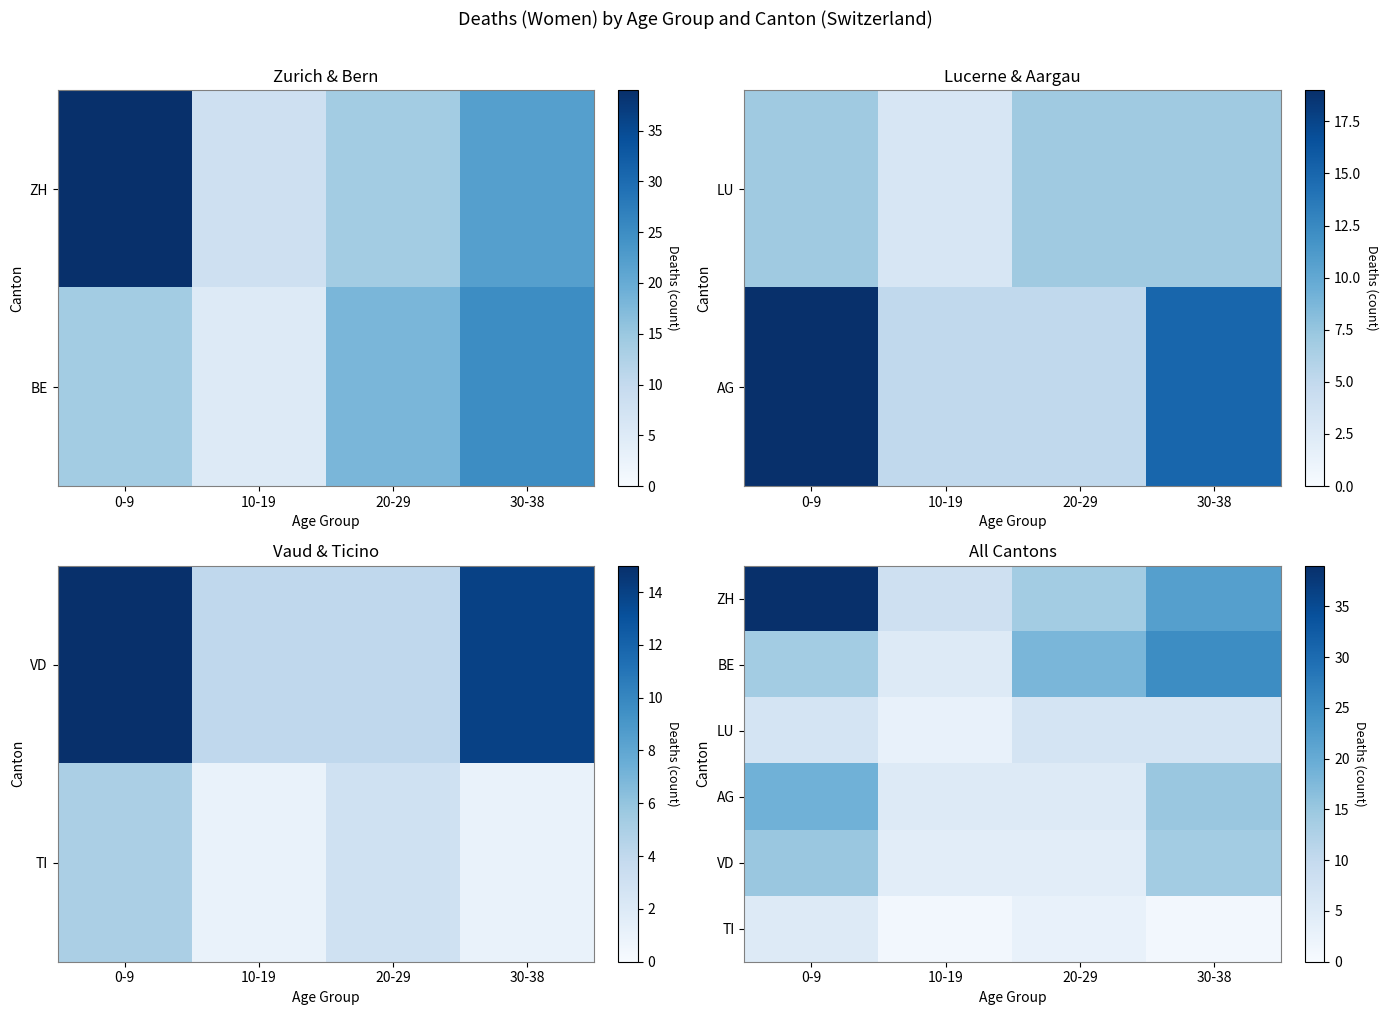

The value of VD at 0-9 is 24. True or false?

False